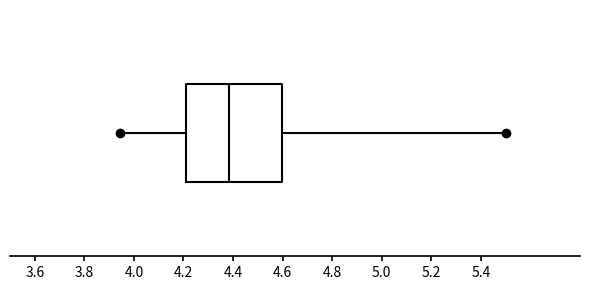

Transcribe this box plot: give where the median line is, the range the box spans, and where the two whiskers end, as read against the x-axis. The values are not printed on the chart, so give them approximately, as read against the axis.

median 4.38, box 4.20 to 4.60, whiskers 3.94 to 5.50